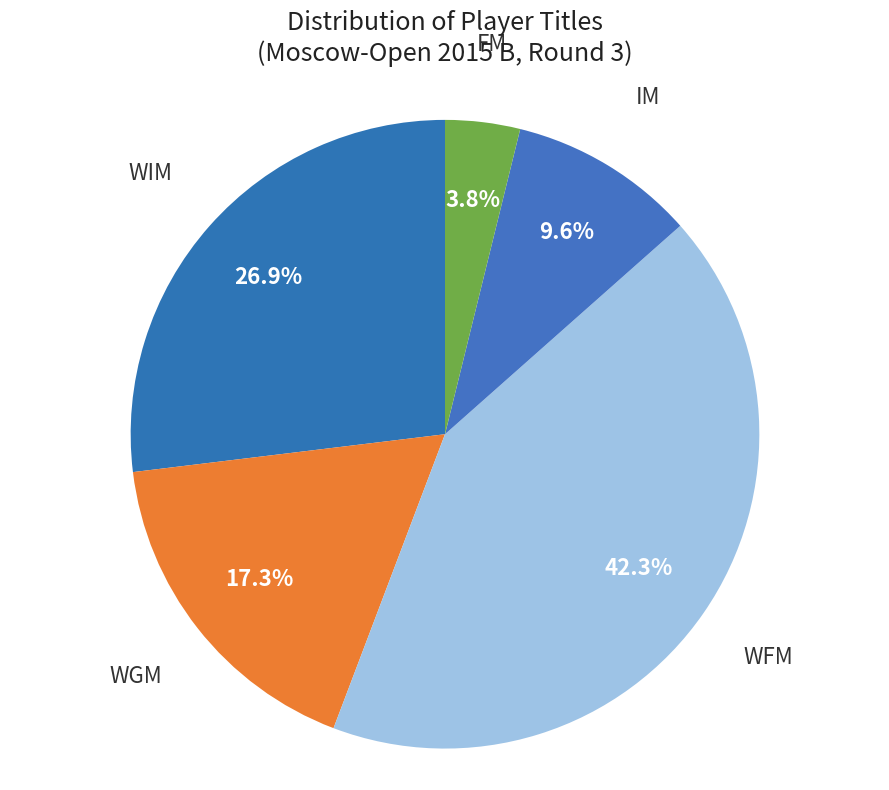

Which slice is the largest?

WFM